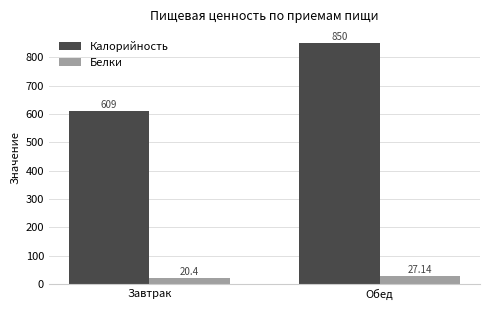

Reading left to right, list all the values displayed in this chart.

Калорийность: Завтрак=609.0	Обед=850.0
Белки: Завтрак=20.4	Обед=27.1